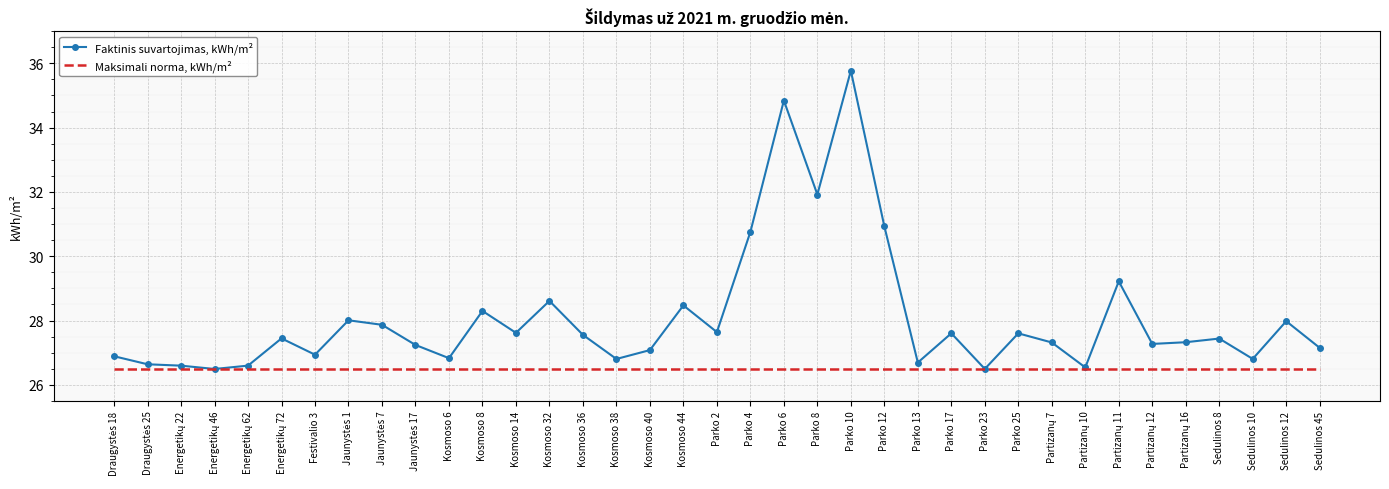

True or false: Maksimali norma, kWh/m² has a value of 11.3 at Kosmoso 8.

False